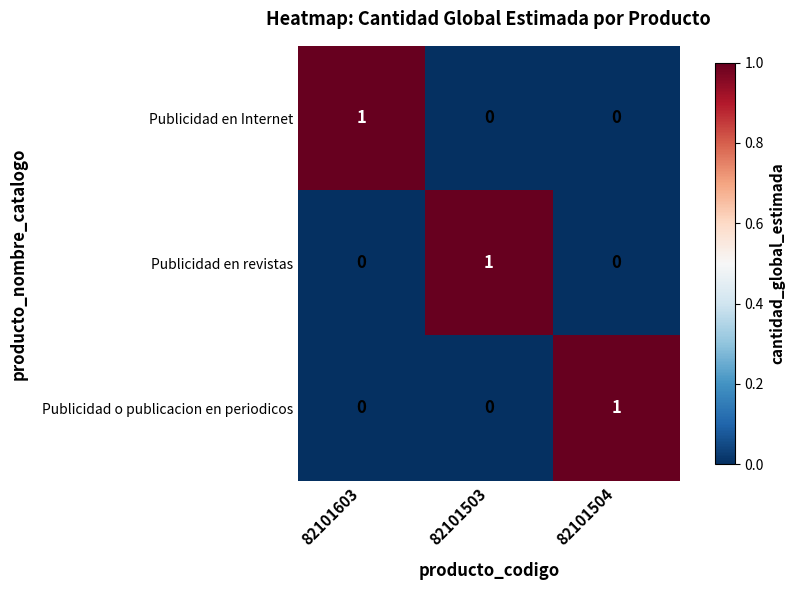

At which label does Publicidad en revistas reach its peak?

82101503